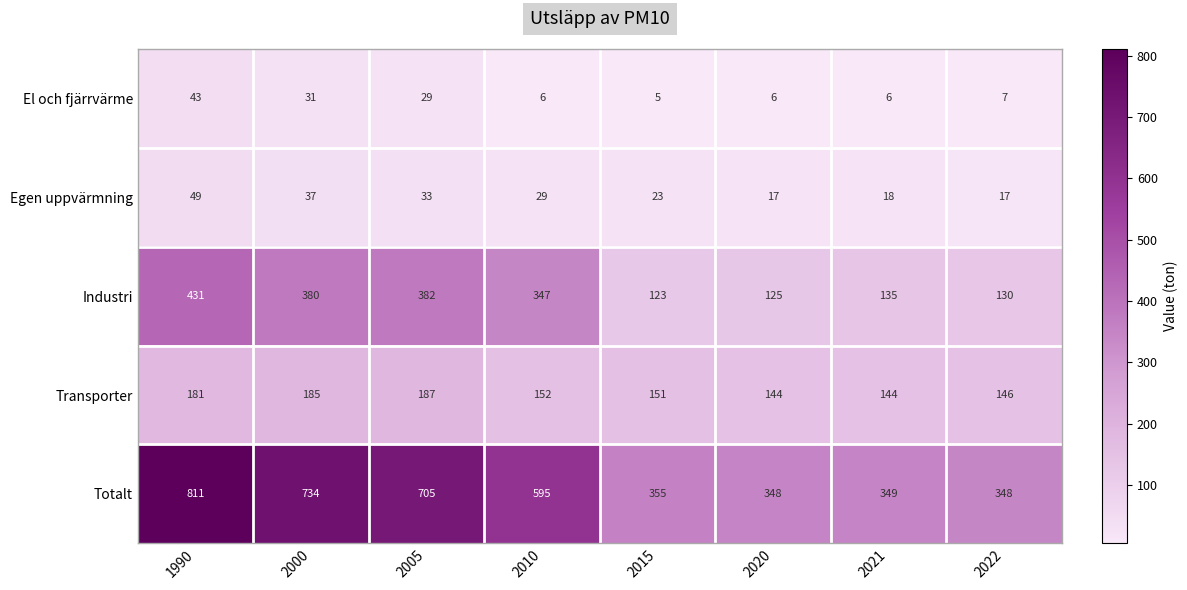

Between 2010 and 2015, which series saw the biggest shift?

Totalt